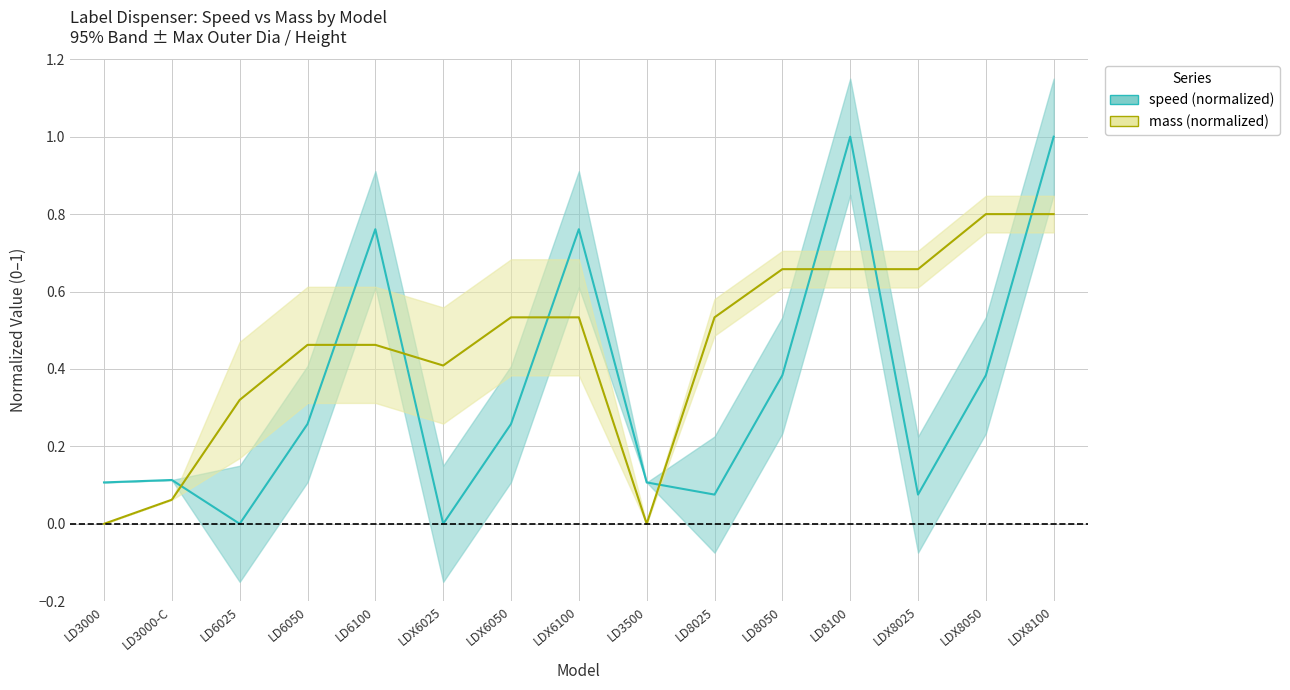

Read the mass (normalized) value at LDX6050.

0.5